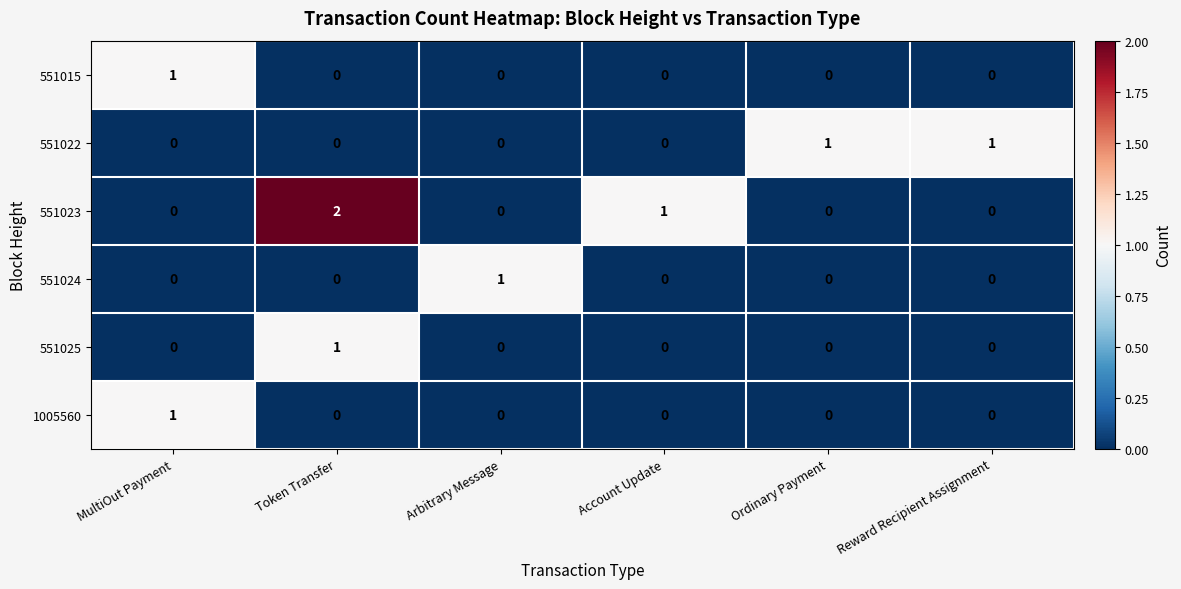

Which label corresponds to the smallest value in the chart?

Token Transfer